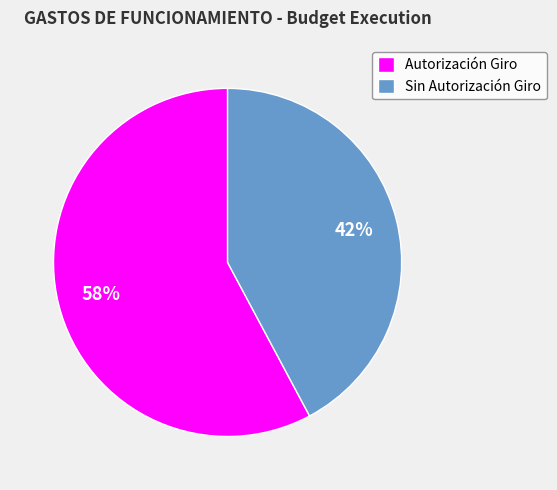

To the nearest percent, what is the average slice percentage?

50%